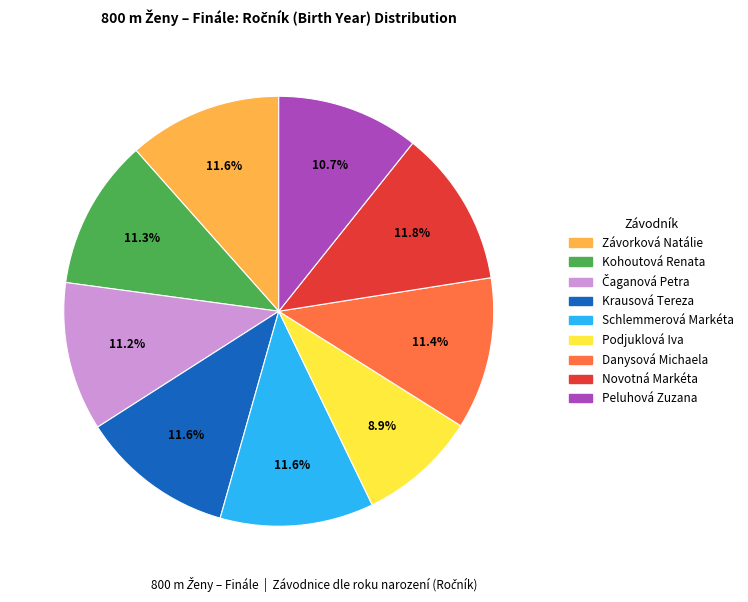

Count the number of slices in the pie.

9